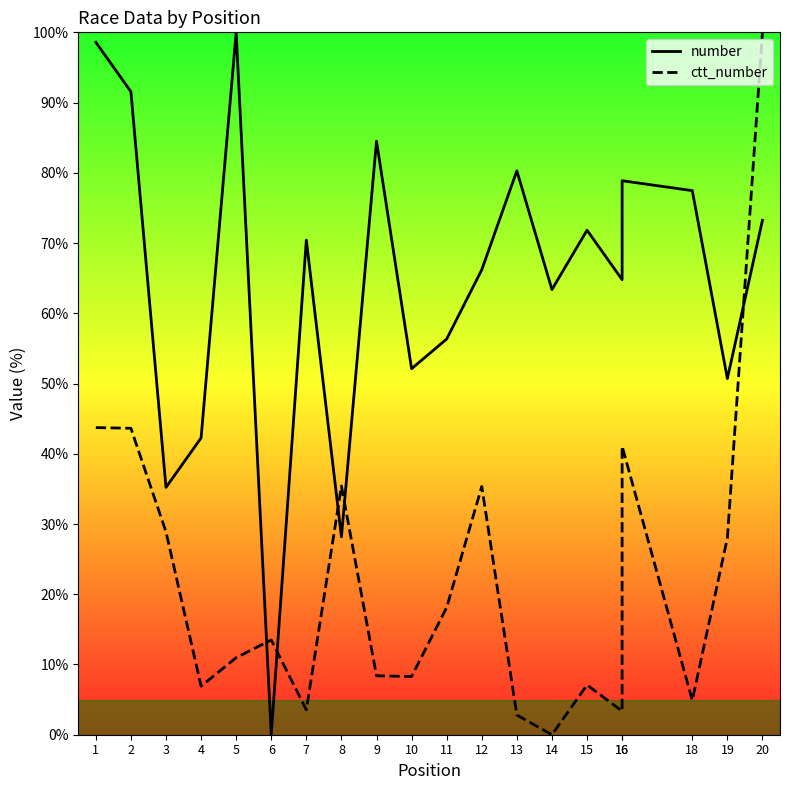

What is the difference between the second highest and second lowest values in the number series?

70.4